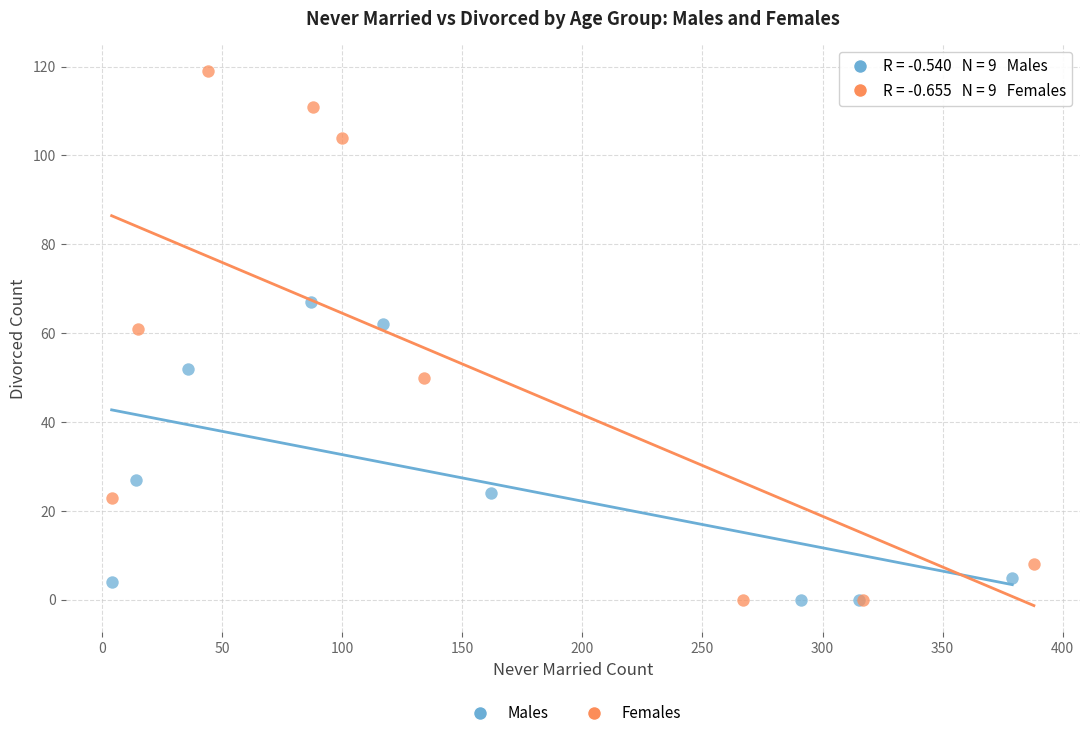

What are all the series names shown in the legend?

Males, Females